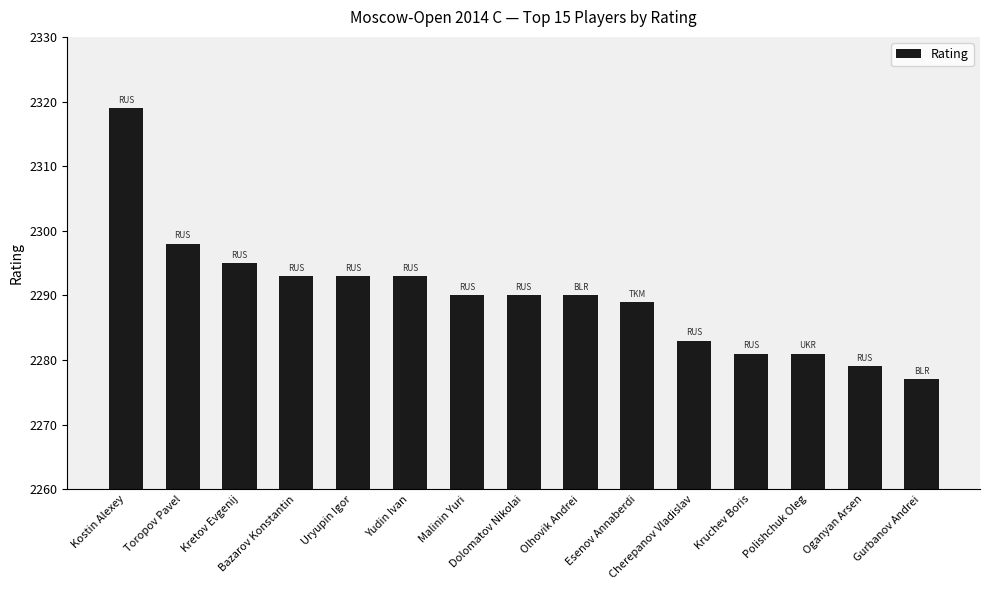

What is the sum of the values at Uryupin Igor and Gurbanov Andrei?

4570